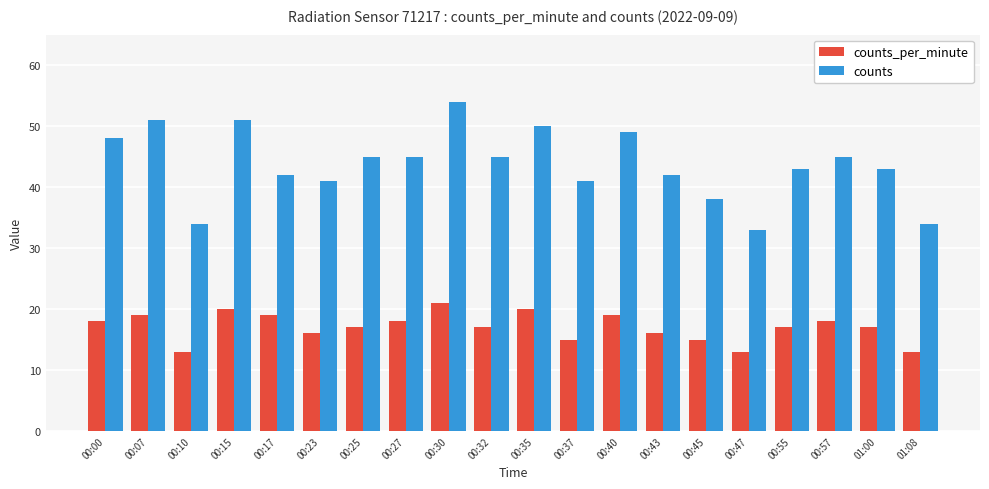

Rank the series at 00:37 from highest to lowest value.

counts, counts_per_minute